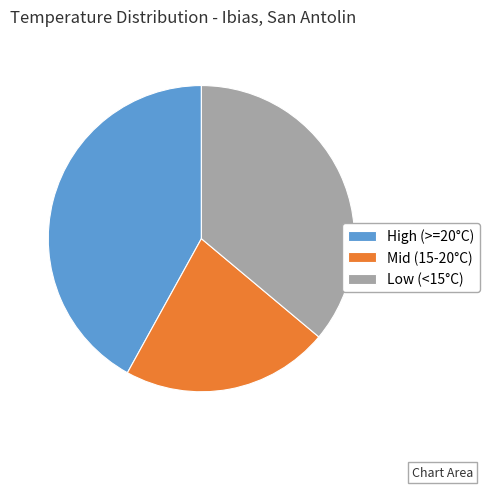

Which category has the smallest portion of the pie?

Mid (15-20°C)